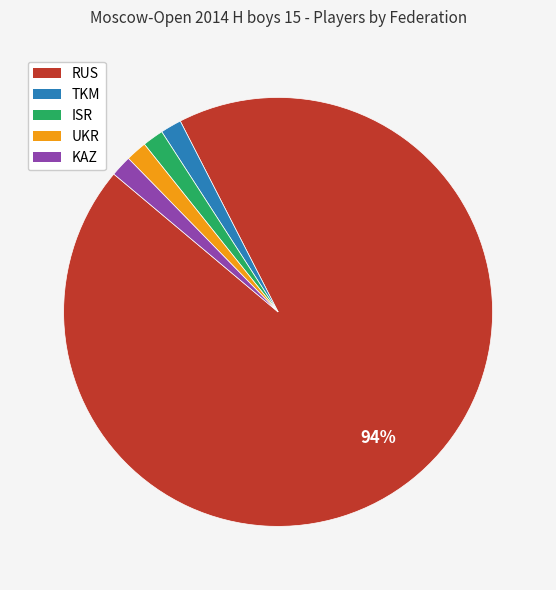

Is there a majority slice in this chart?

Yes